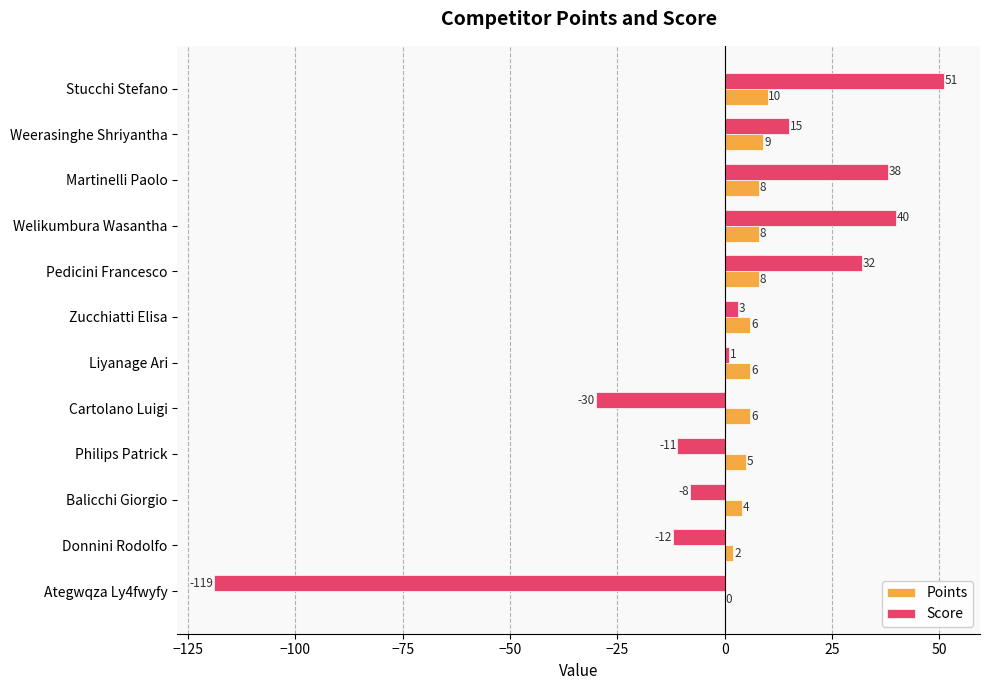

At which label is Points closest to 5?

Philips Patrick